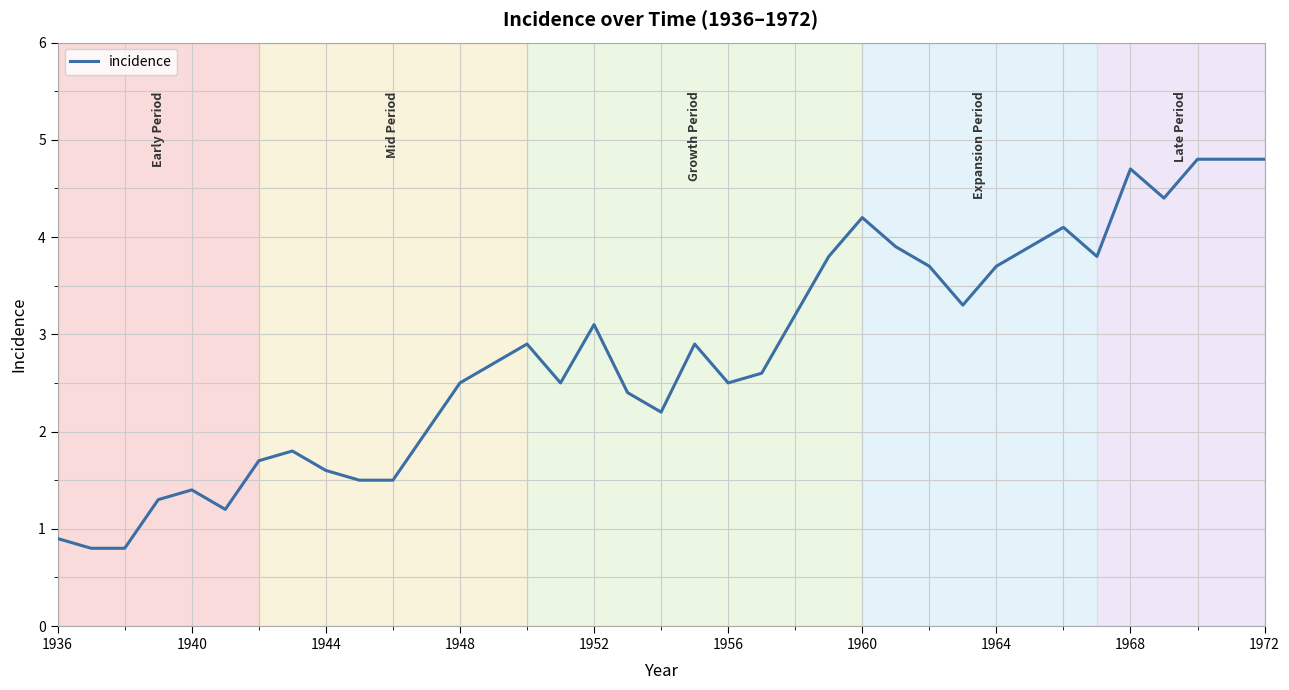

What is the smallest value displayed?

0.8